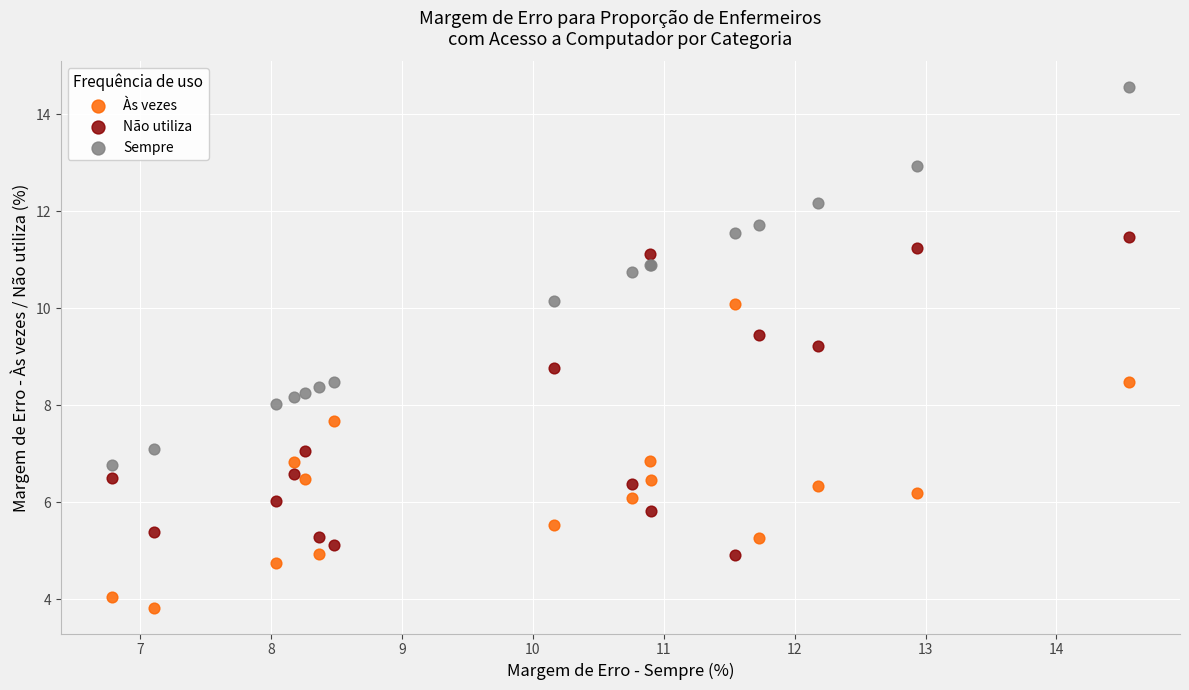

Which series reaches the maximum Y coordinate?

Sempre